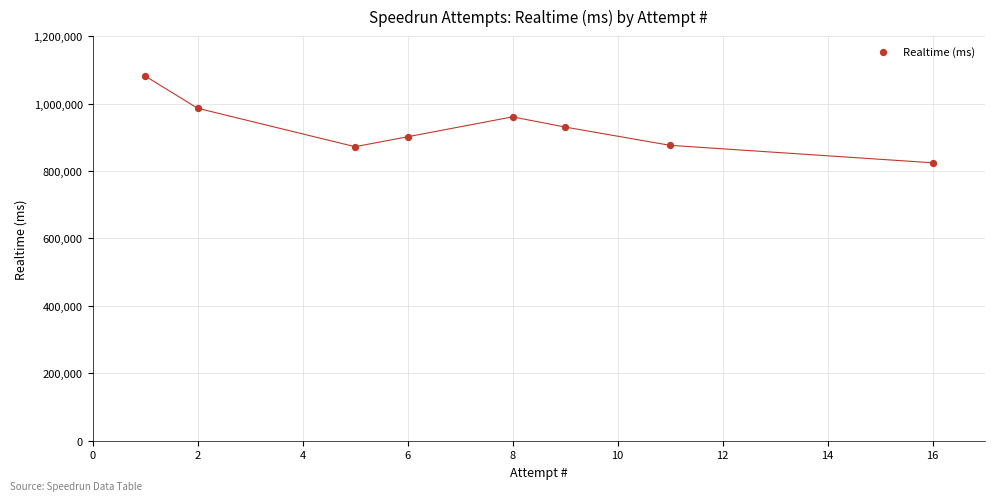

What is the average X value?

7